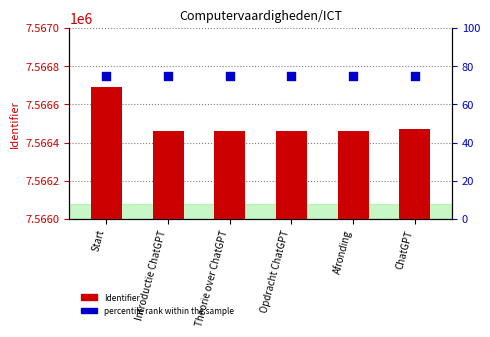

Which series has the largest Y range (max minus min)?

Identifier